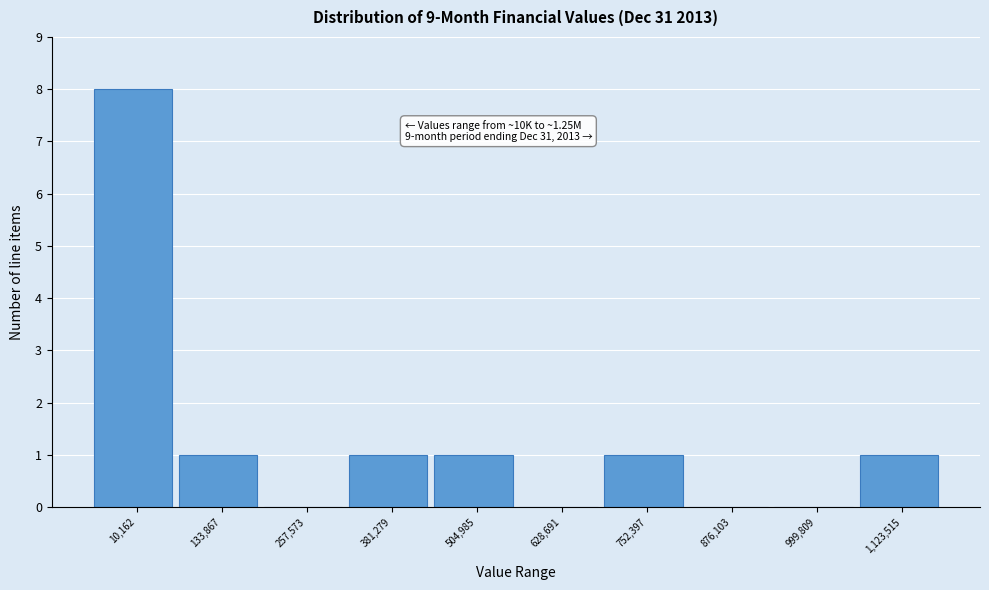

Reading left to right, list all the values displayed in this chart.

10,162=8	133,867=1	257,573=0	381,279=1	504,985=1	628,691=0	752,397=1	876,103=0	999,809=0	1,123,515=1